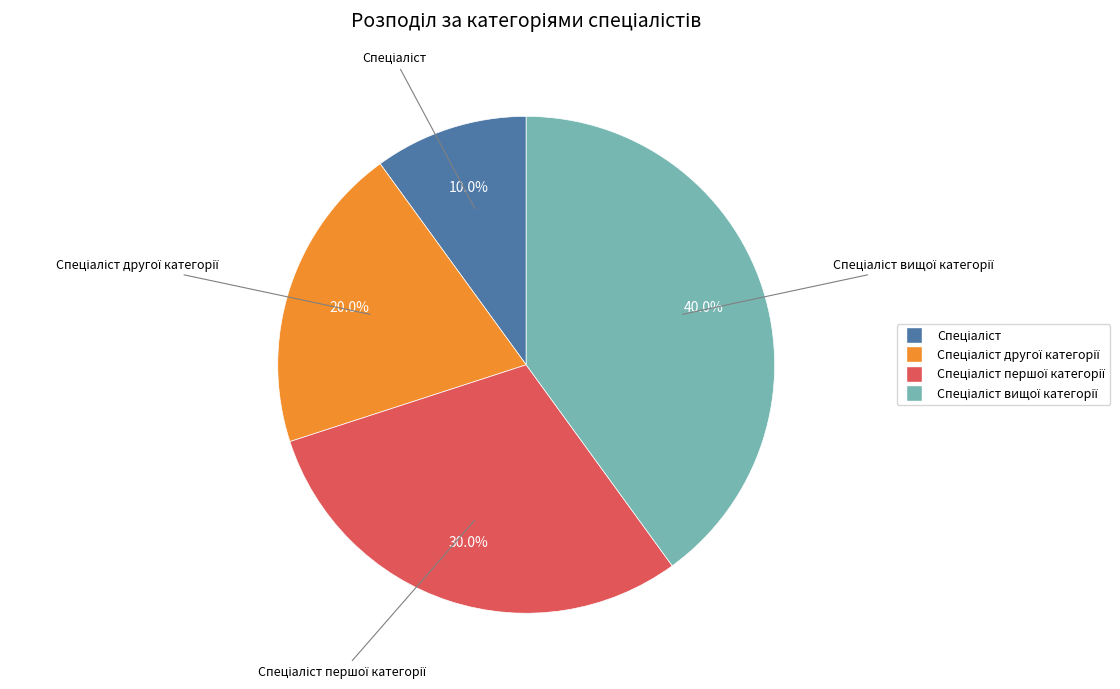

How many segments does this pie chart have?

4